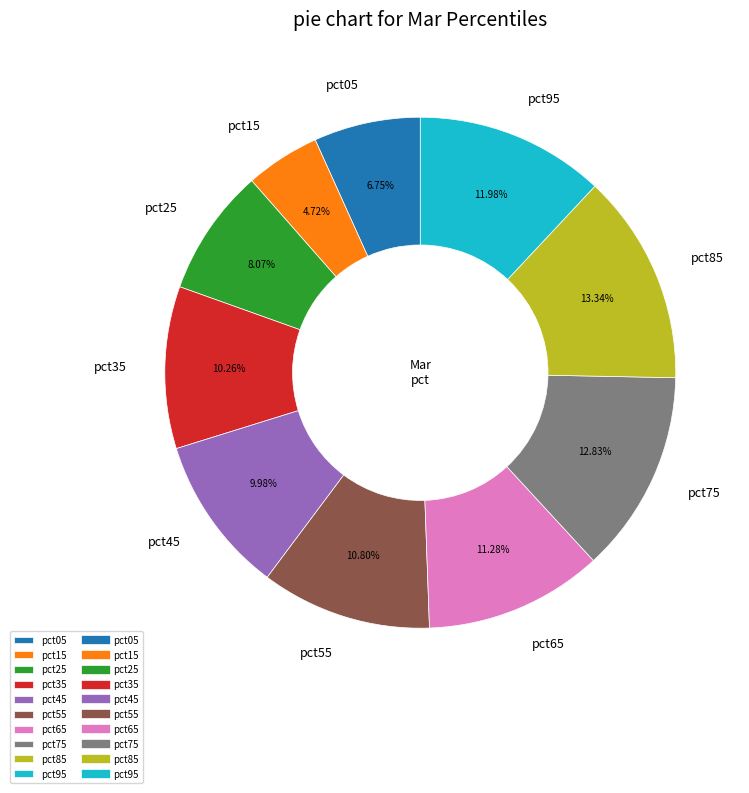

To the nearest percent, what is the difference between the pct85 and pct05 slice percentages?

7%